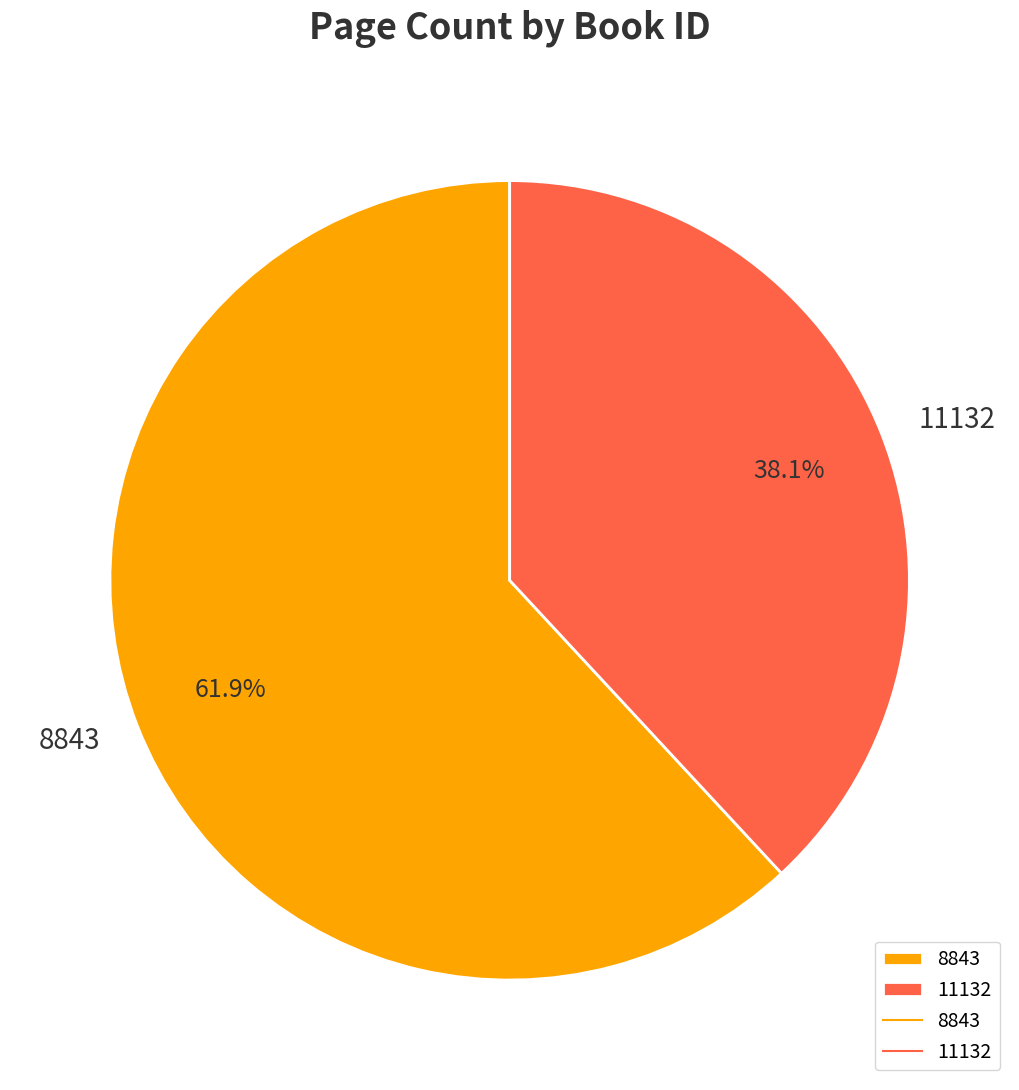

To the nearest percent, what is the combined percentage of 8843 and 11132?

100%